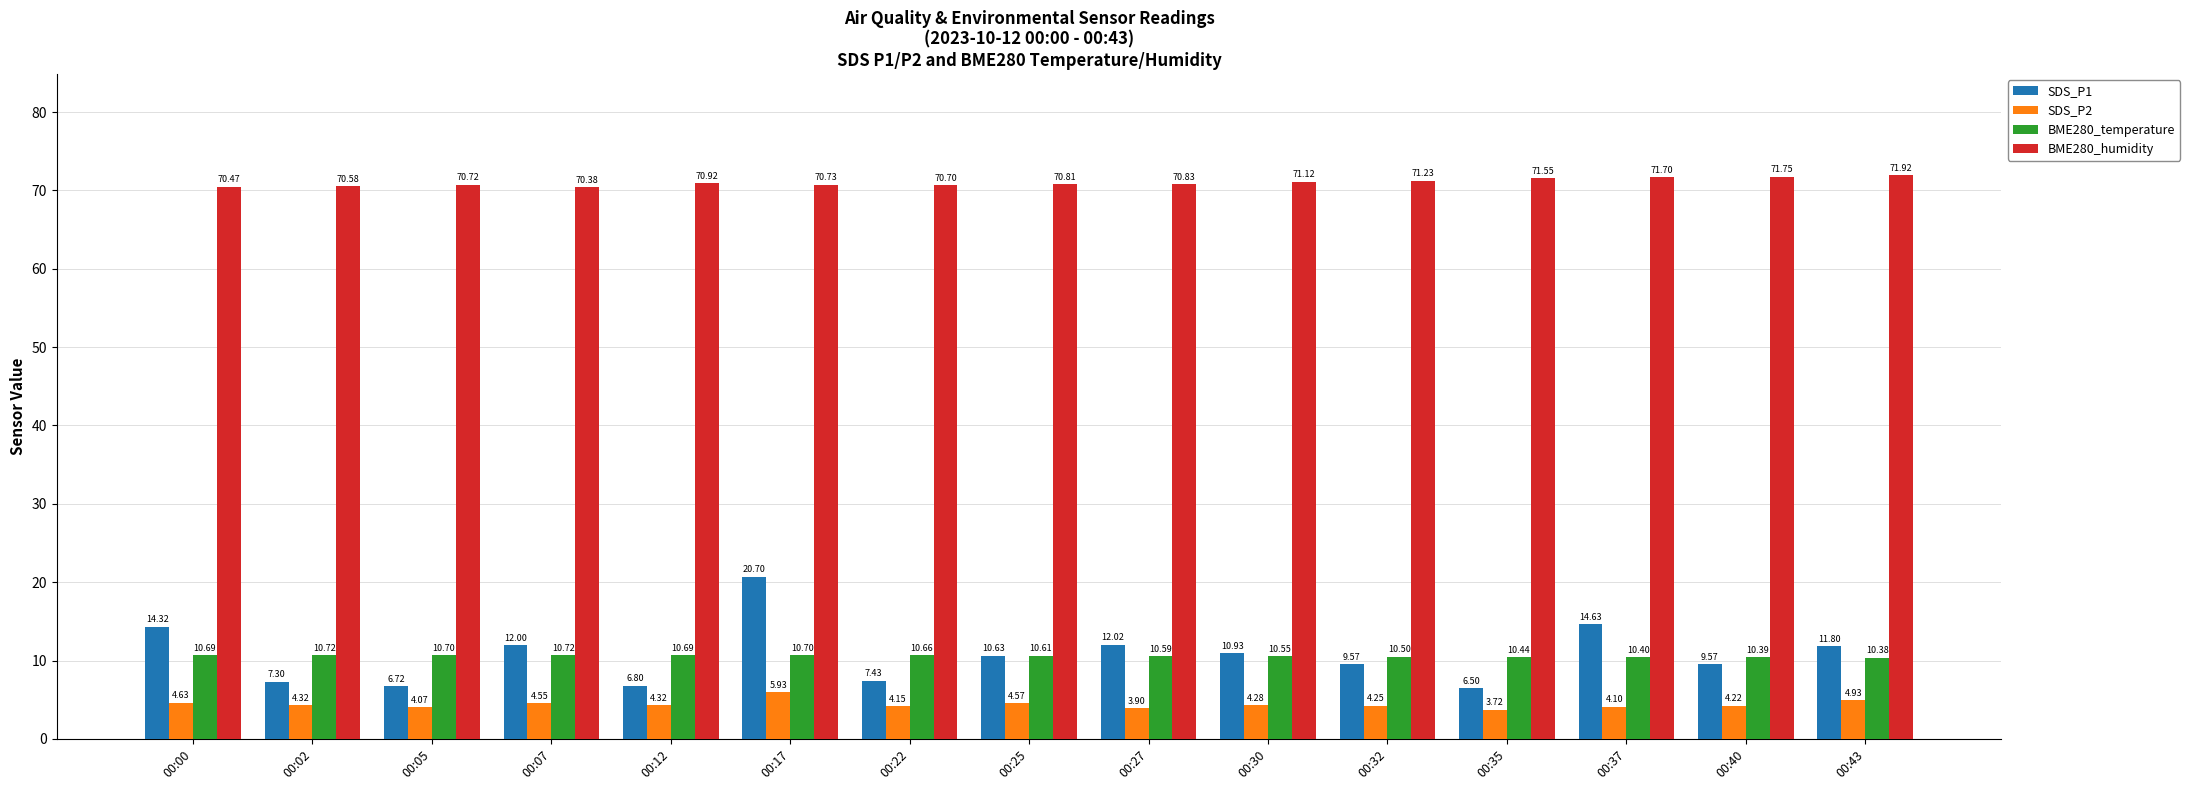

What is the difference between the maximum and minimum values in the SDS_P1 series?

14.2